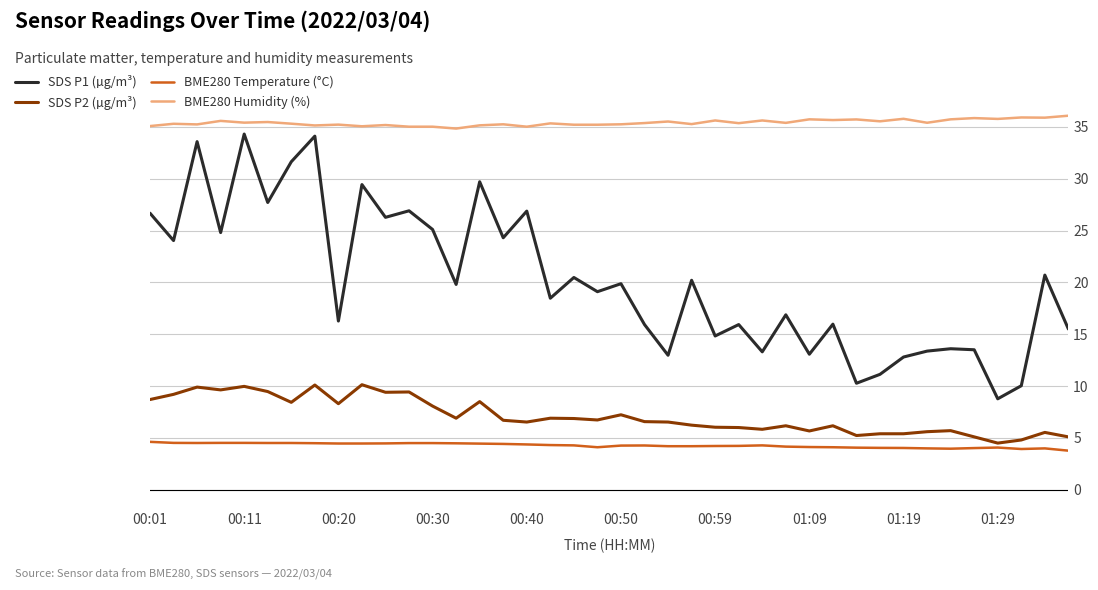

How many series are shown in this chart?

4